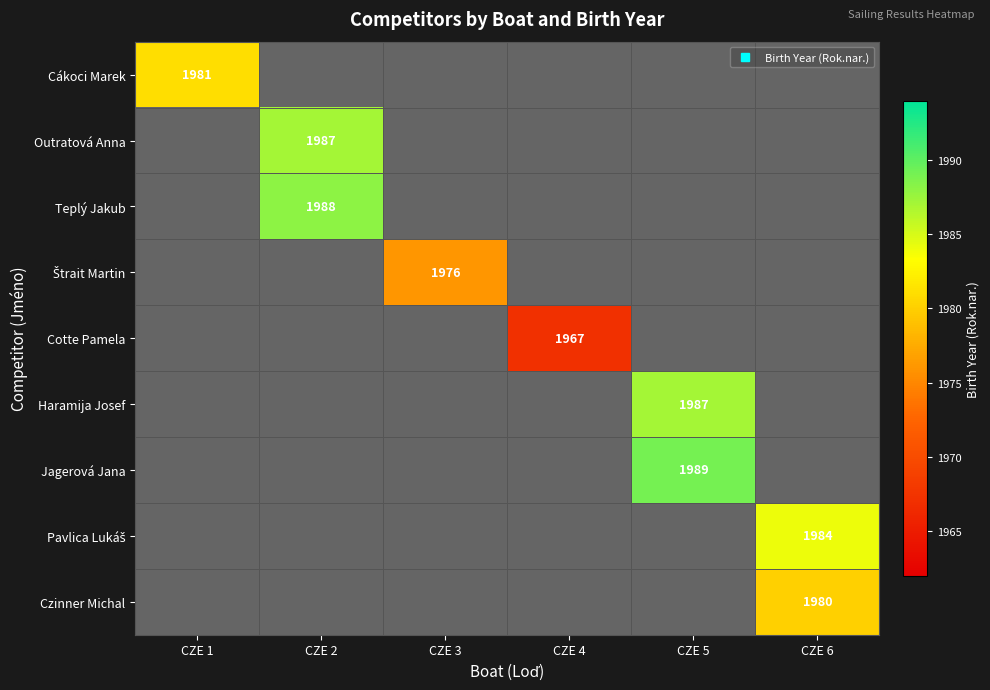

Where is Cákoci Marek nearest to the value 1981?

CZE 1